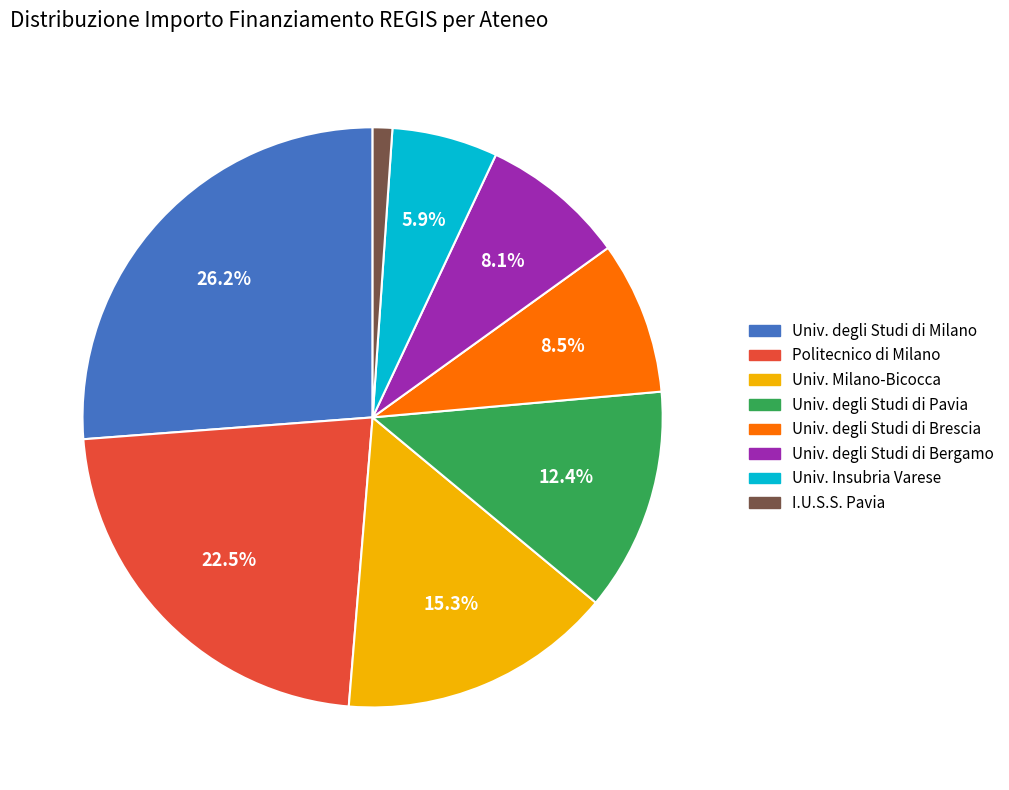

Does Politecnico di Milano account for over 50% of the chart?

No